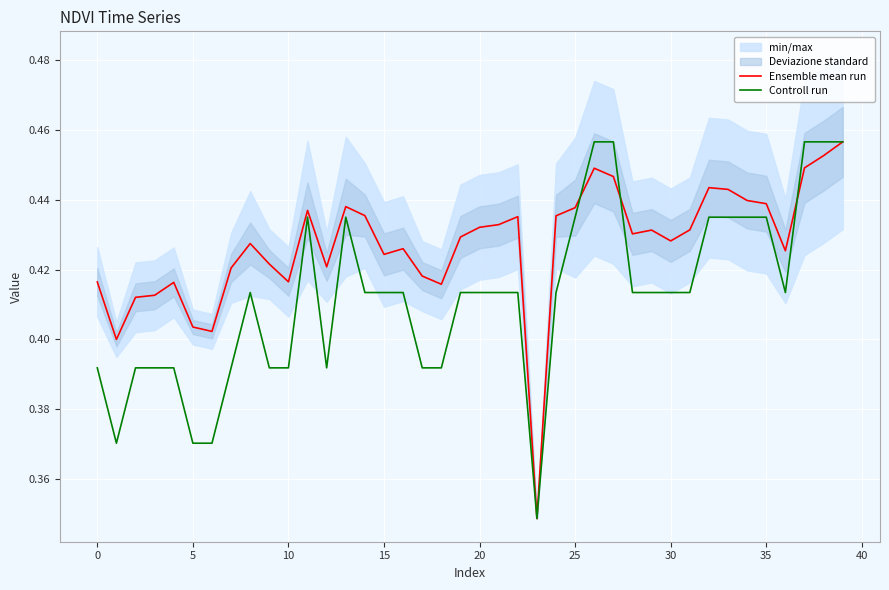

Between 13 and 33, which series saw the biggest shift?

Ensemble mean run